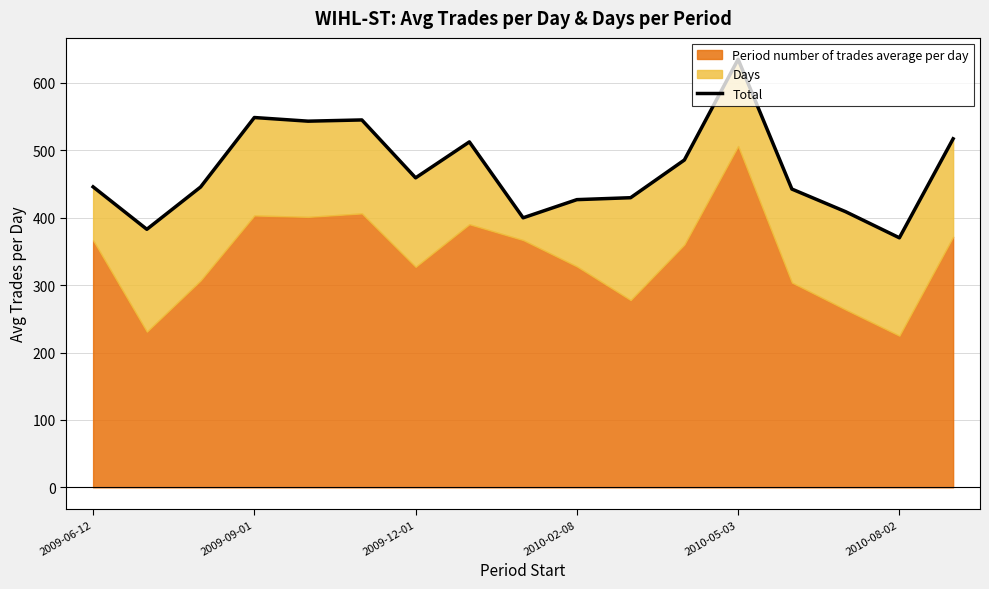

How many values are below 445?

7